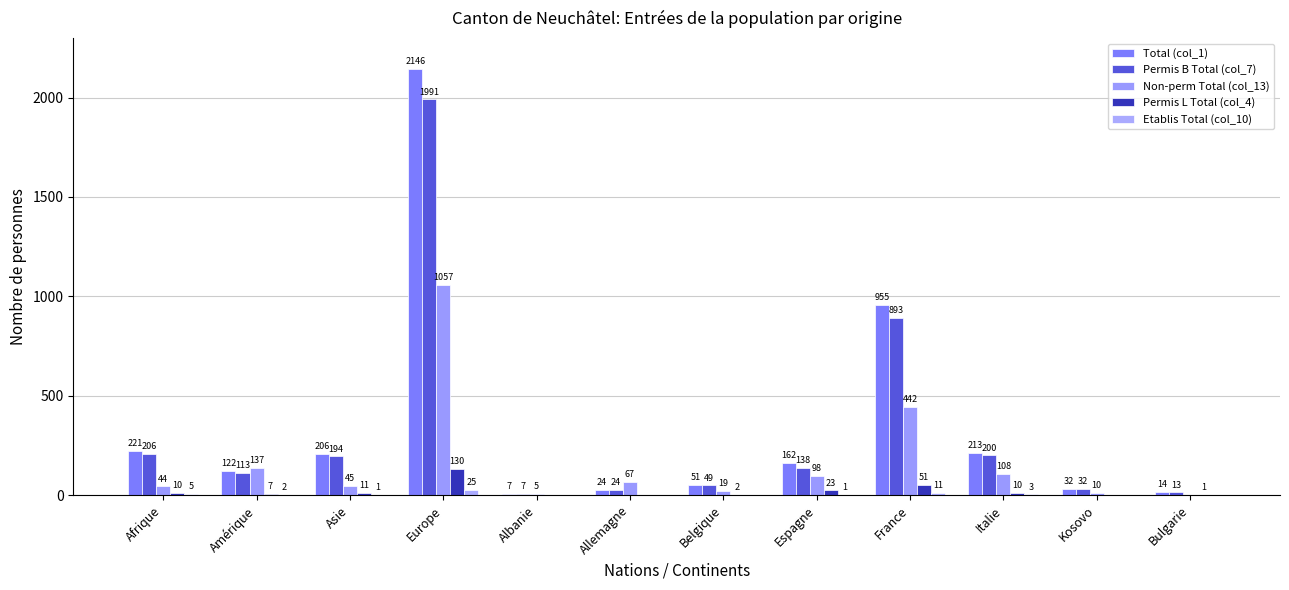

How many distinct data groups are displayed?

5